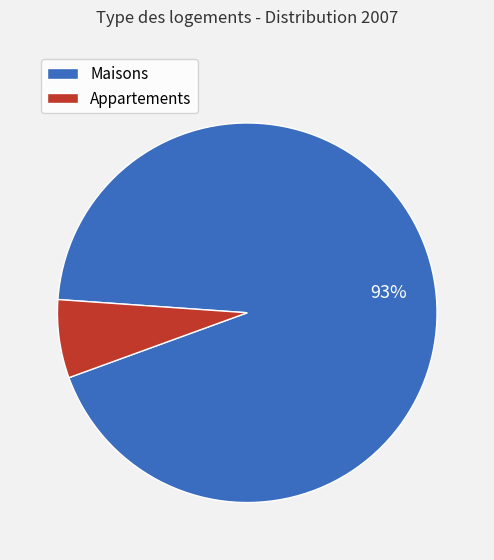

Do Maisons and Appartements together represent more than half of the pie?

Yes